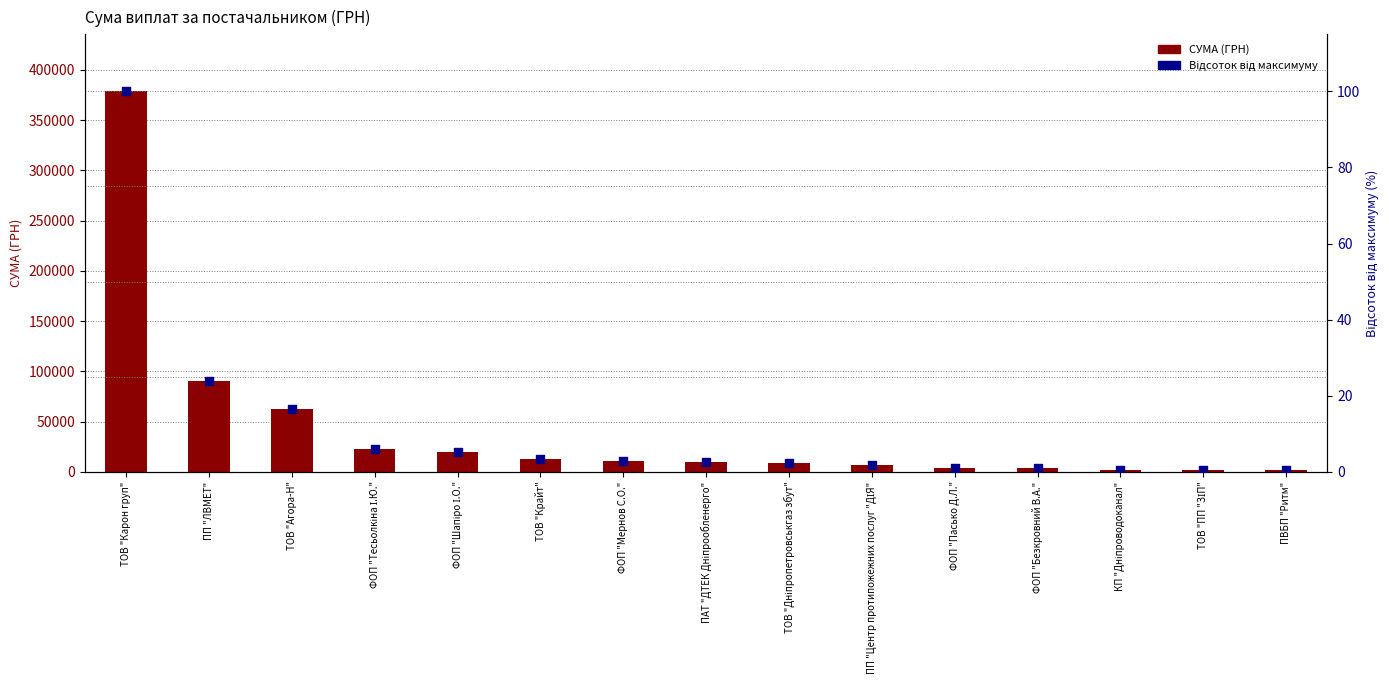

Which series has the largest Y range (max minus min)?

СУМА (ГРН)